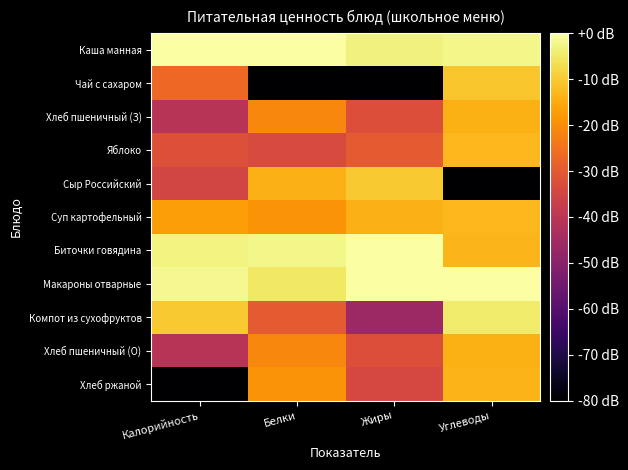

Which series has the largest total across all categories?

Каша манная